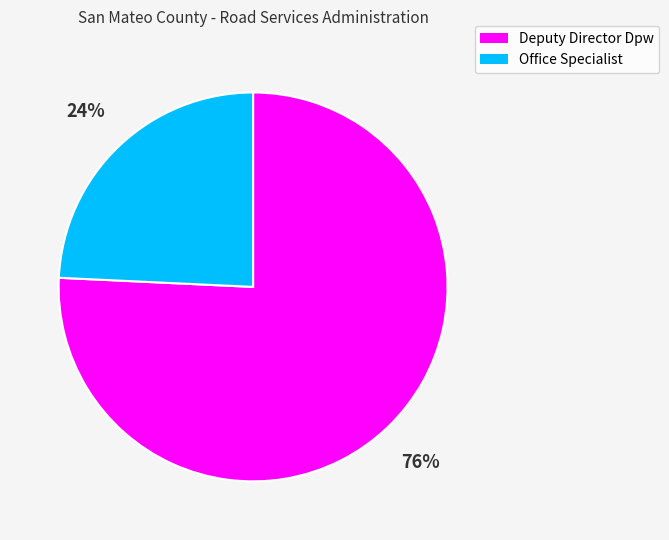

Does any single category account for the majority?

Yes